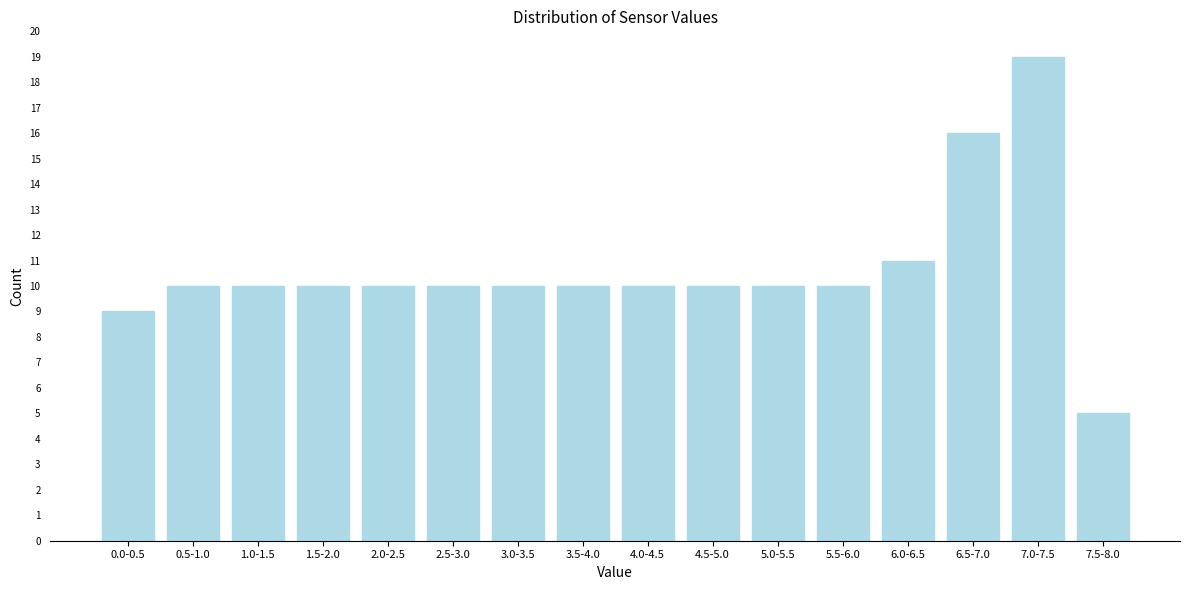

Reading right to left, list all the values displayed in this chart.

5	19	16	11	10	10	10	10	10	10	10	10	10	10	10	9